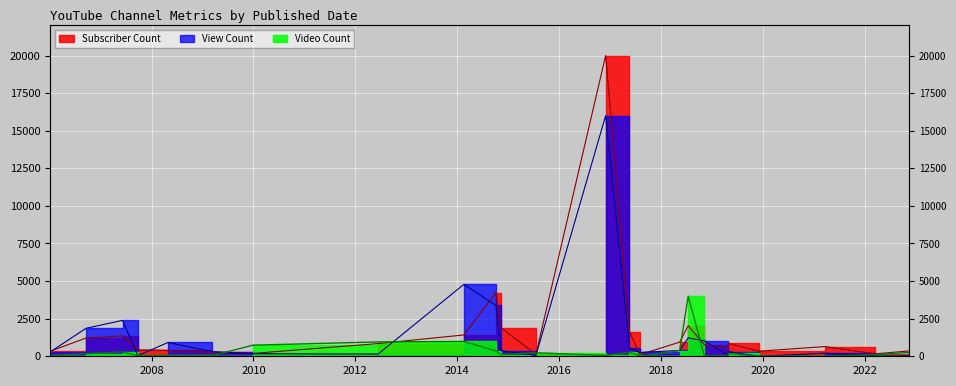

At which category is the sum across all series the highest?

2016-12-01